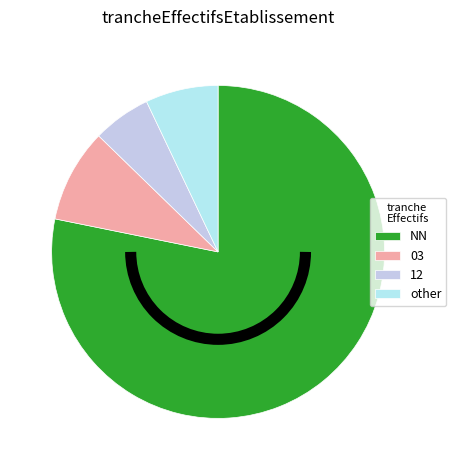

How many segments does this pie chart have?

4